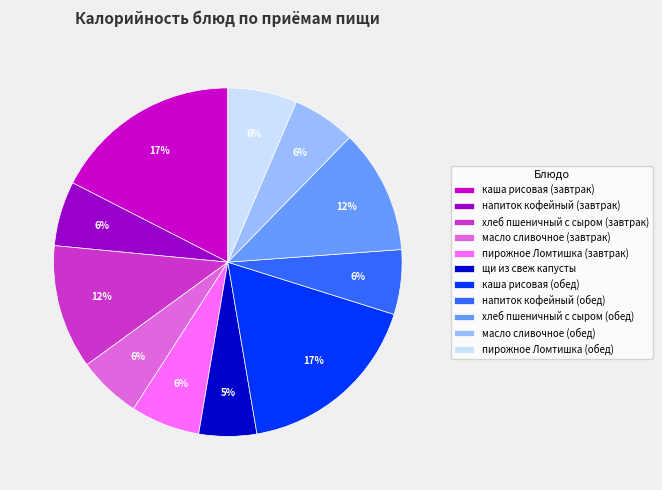

Combined, do напиток кофейный (обед) and хлеб пшеничный с сыром (обед) account for over 50%?

No